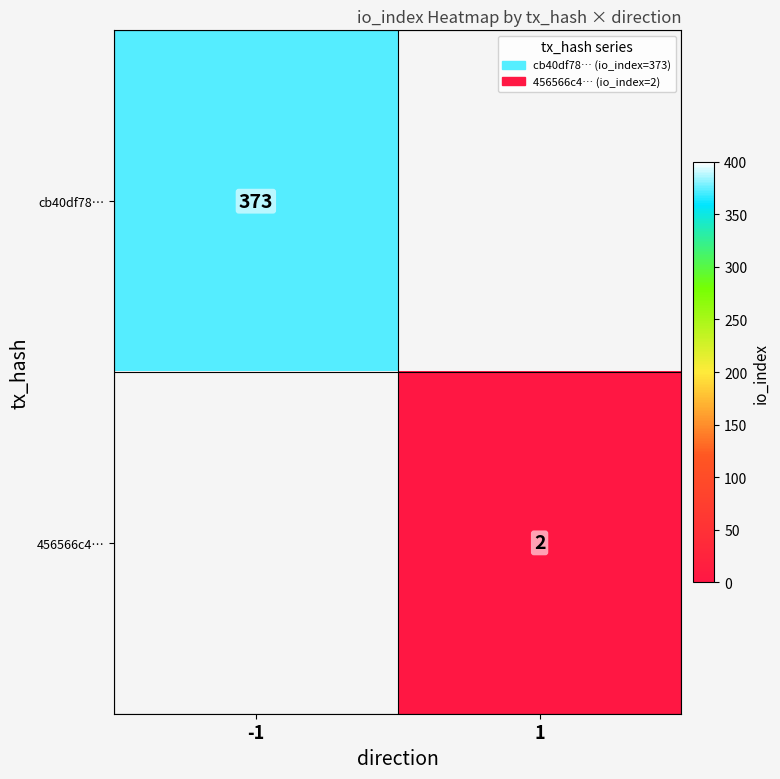

True or false: 456566c4… has a value of 2.9 at 1.

False